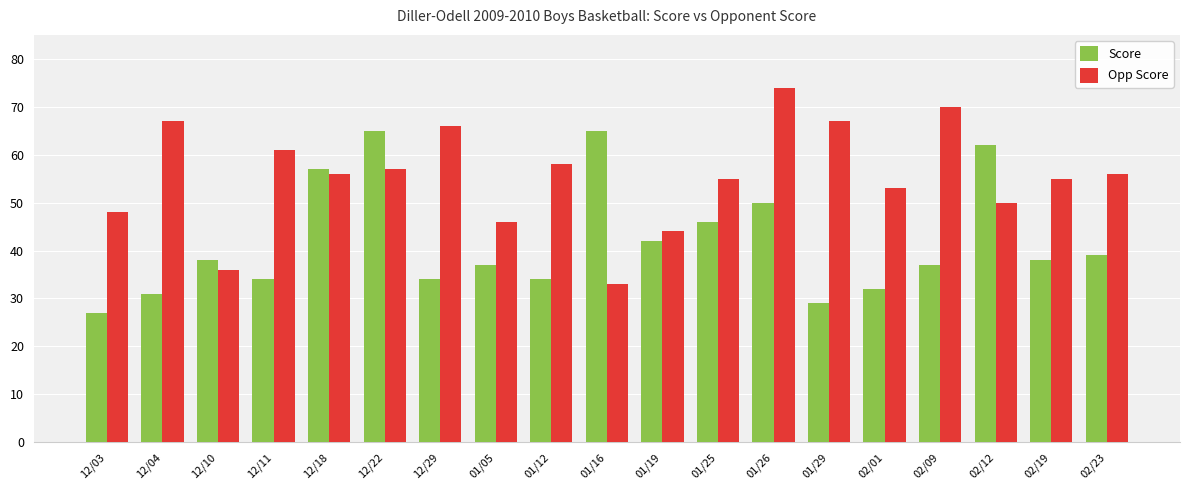

What is the minimum value for Opp Score?

33